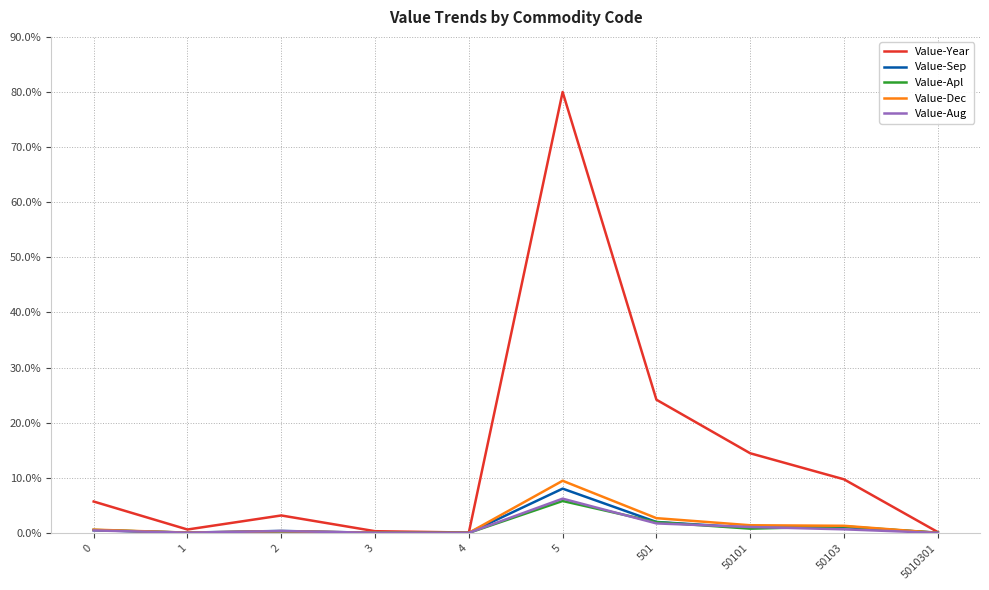

At which category is the sum across all series the highest?

5